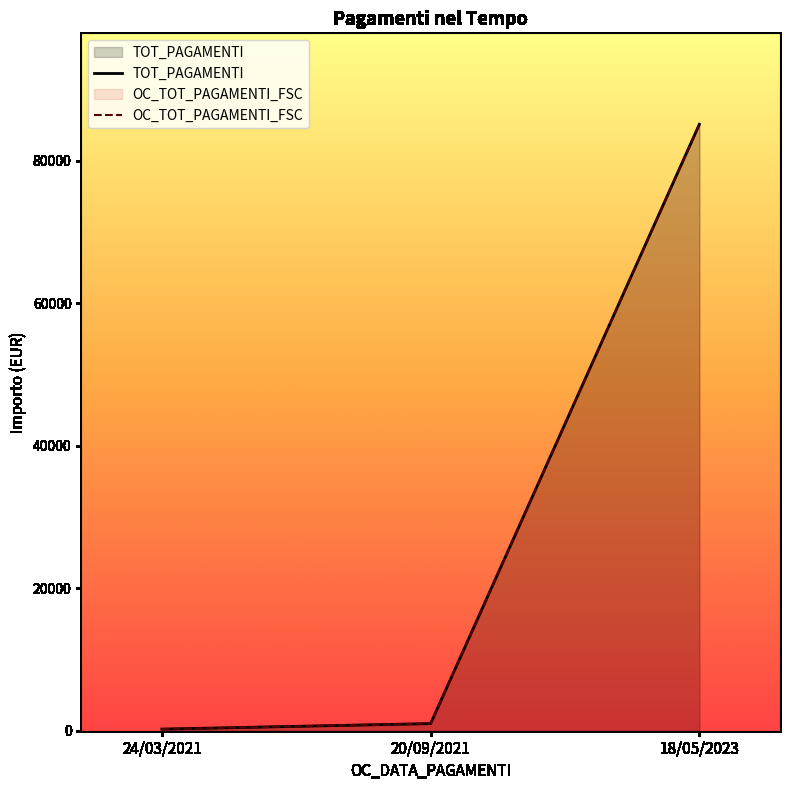

Where does the TOT_PAGAMENTI series first go above 1000?

20/09/2021